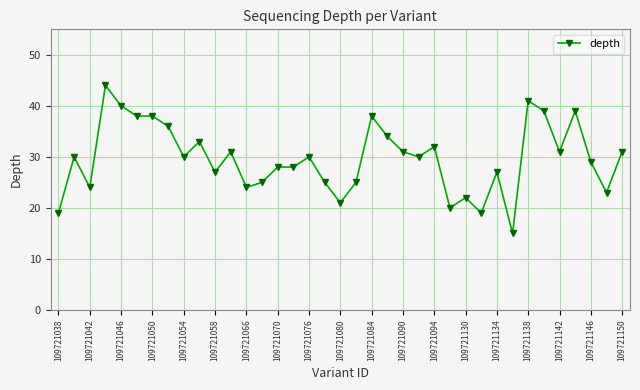

What is the difference between the second highest and minimum values?

26